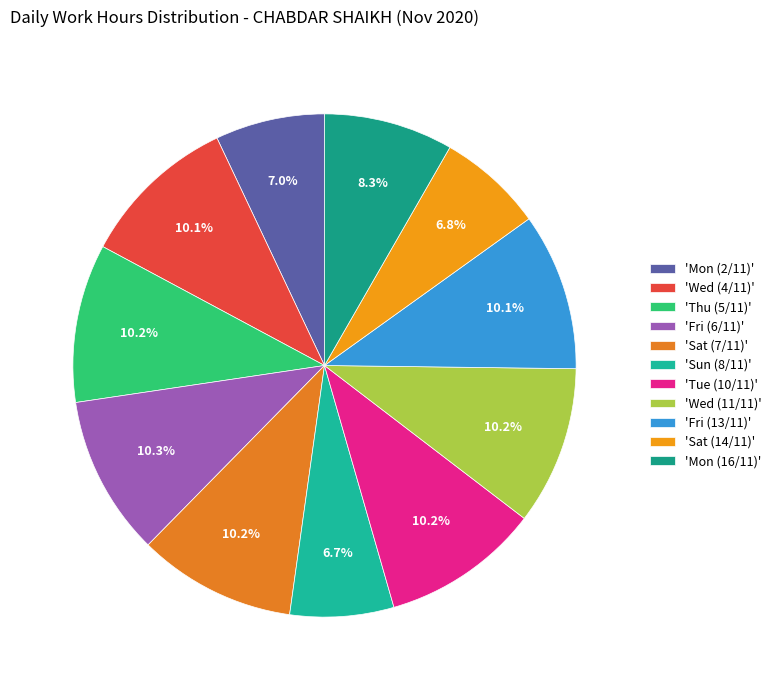

To the nearest percent, what is the average slice percentage?

9%